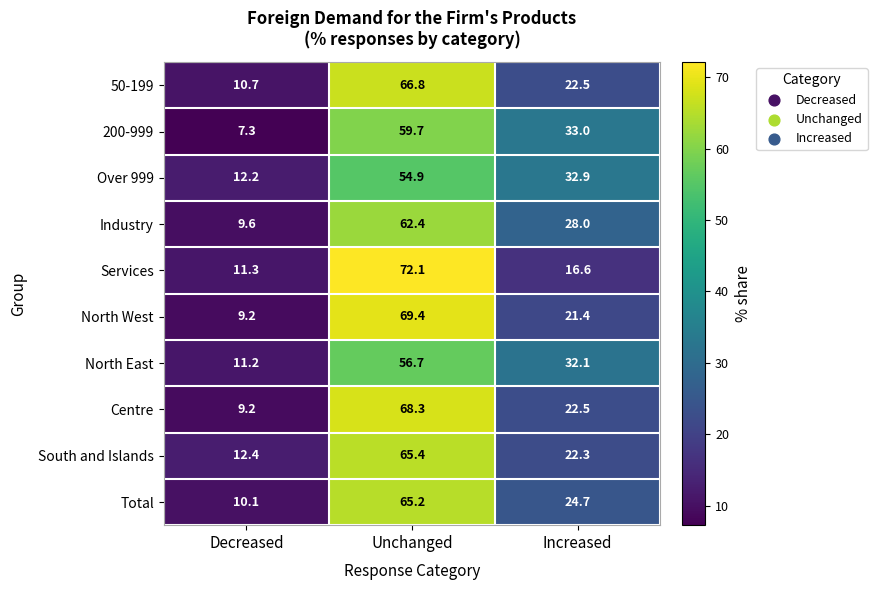

What is the total value across all series at Increased?

256.0